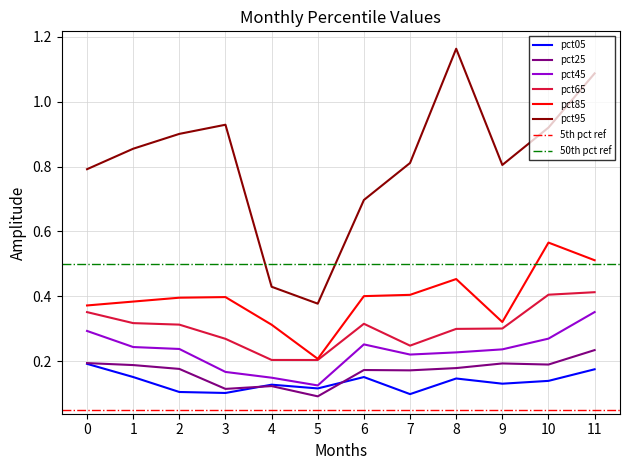

At which label does pct25 reach its peak?

11